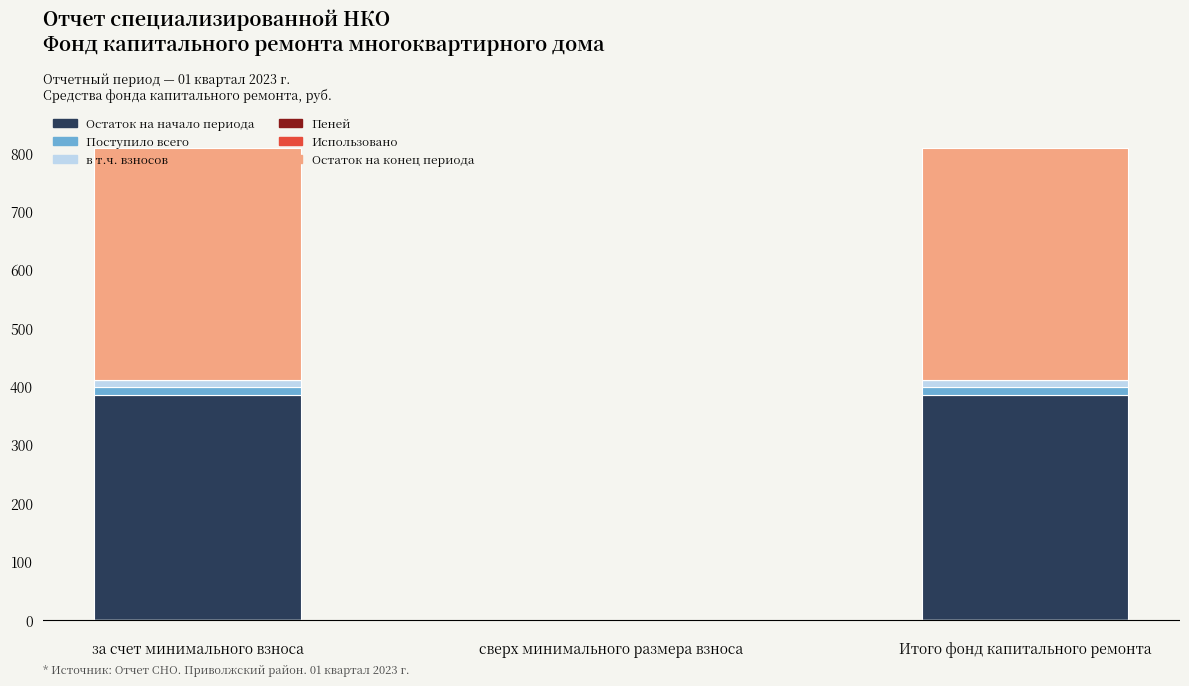

The Остаток на начало периода series shows 386.0 at Итого фонд капитального ремонта. True or false?

True